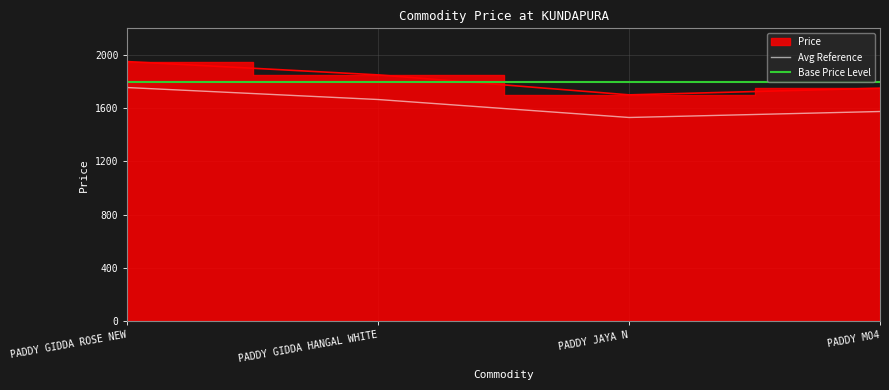

What is the value of the Avg Reference point at the 1st from the left?

1755